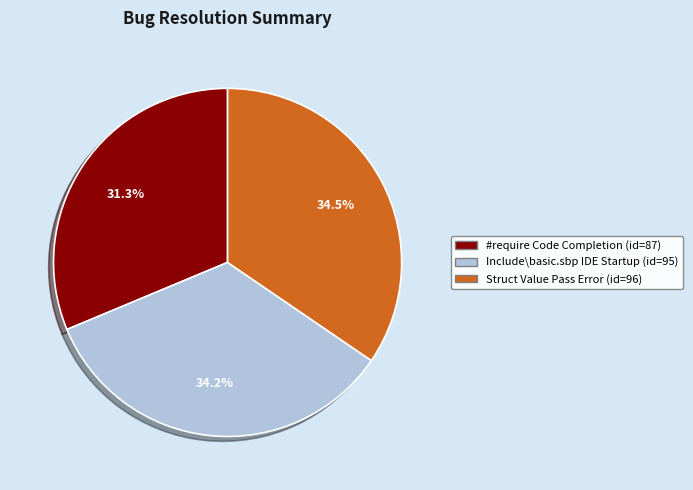

Is there a majority slice in this chart?

No